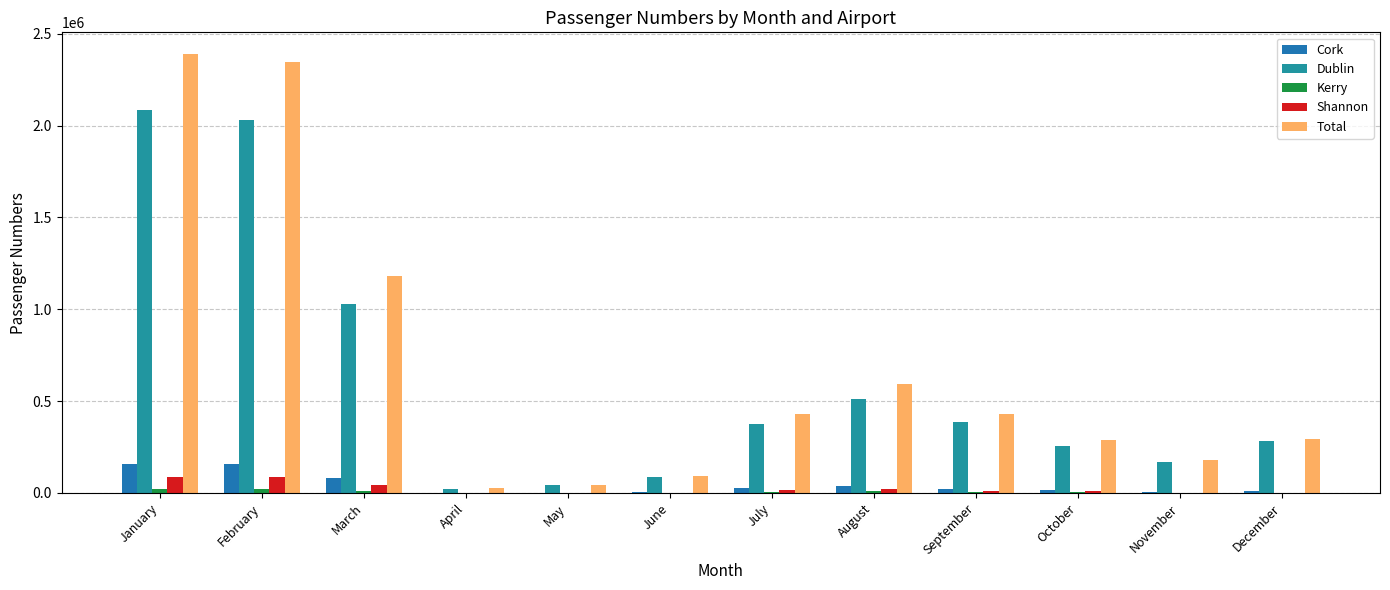

What is the spread (max minus min) of values at June?

94082